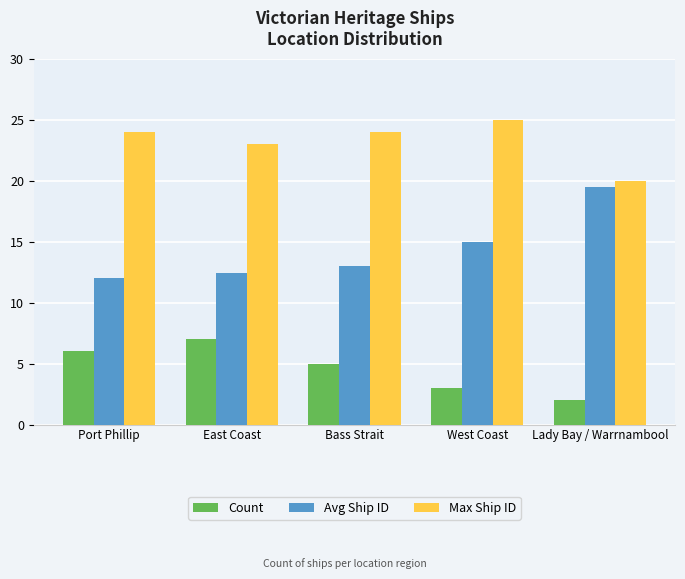

At East Coast, list the series in order from largest to smallest.

Max Ship ID, Avg Ship ID, Count